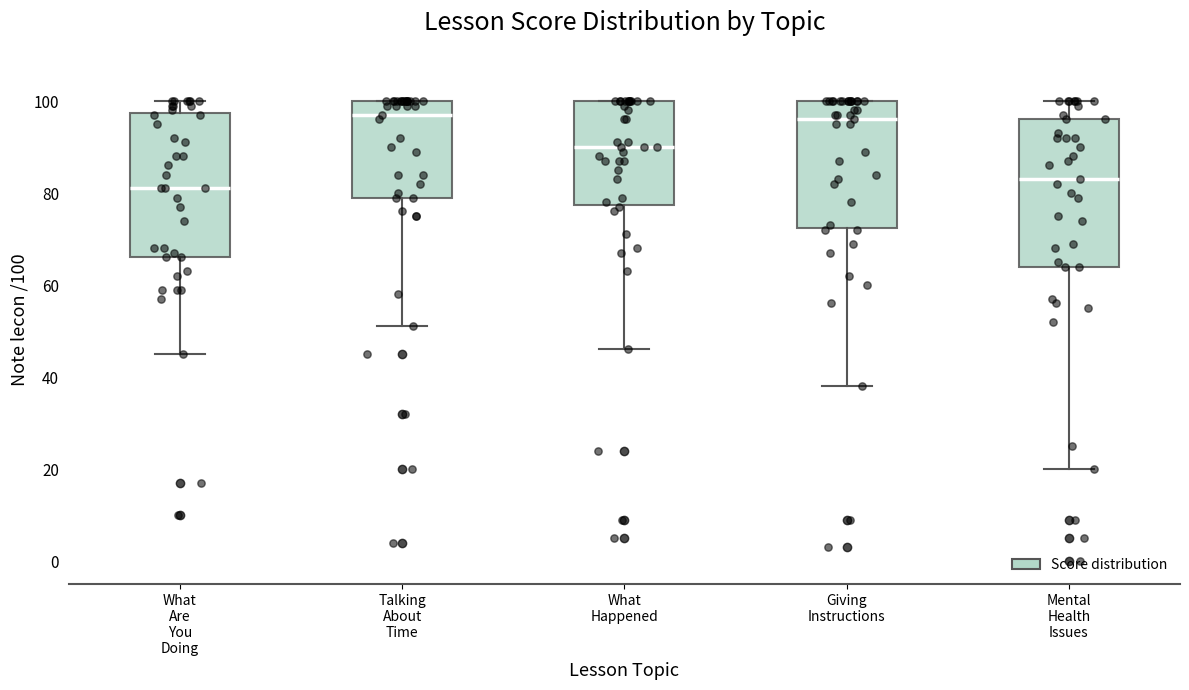

Where is the lower edge of the box for What Are You Doing on the y-axis? The values are not printed on the chart, so give them approximately, as read against the axis.

66